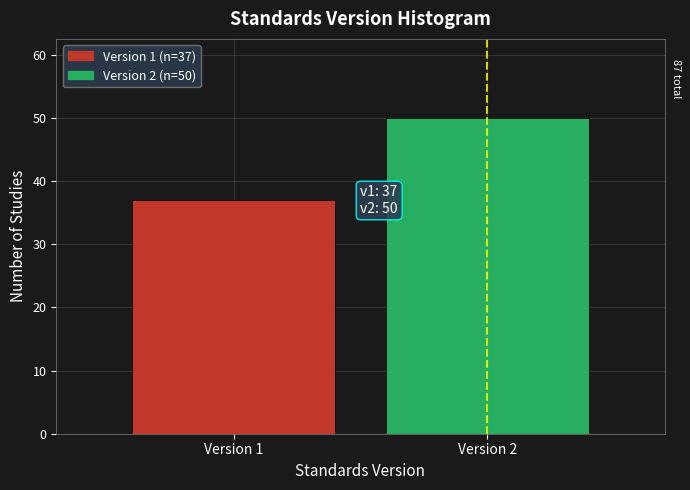

Reading left to right, extract all data points from this chart.

Version 1=37	Version 2=50